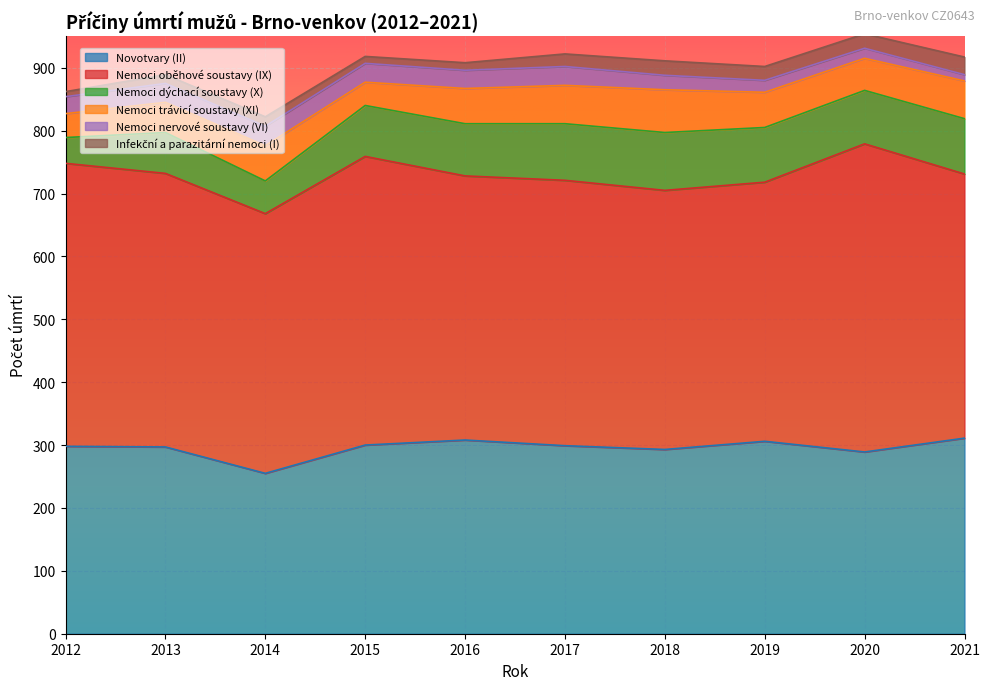

Reading left to right, list all the values displayed in this chart.

Novotvary (II): 2012=298	2013=297	2014=255	2015=300	2016=308	2017=299	2018=293	2019=306	2020=289	2021=311
Nemoci oběhové soustavy (IX): 2012=450	2013=435	2014=413	2015=459	2016=420	2017=422	2018=412	2019=412	2020=490	2021=420
Nemoci dýchací soustavy (X): 2012=41	2013=65	2014=52	2015=81	2016=83	2017=90	2018=92	2019=87	2020=85	2021=88
Nemoci trávicí soustavy (XI): 2012=38	2013=48	2014=56	2015=37	2016=56	2017=61	2018=68	2019=56	2020=51	2021=60
Nemoci nervové soustavy (VI): 2012=27	2013=30	2014=31	2015=30	2016=29	2017=30	2018=23	2019=19	2020=16	2021=10
Infekční a parazitární nemoci (I): 2012=8	2013=14	2014=15	2015=11	2016=12	2017=20	2018=23	2019=22	2020=23	2021=28